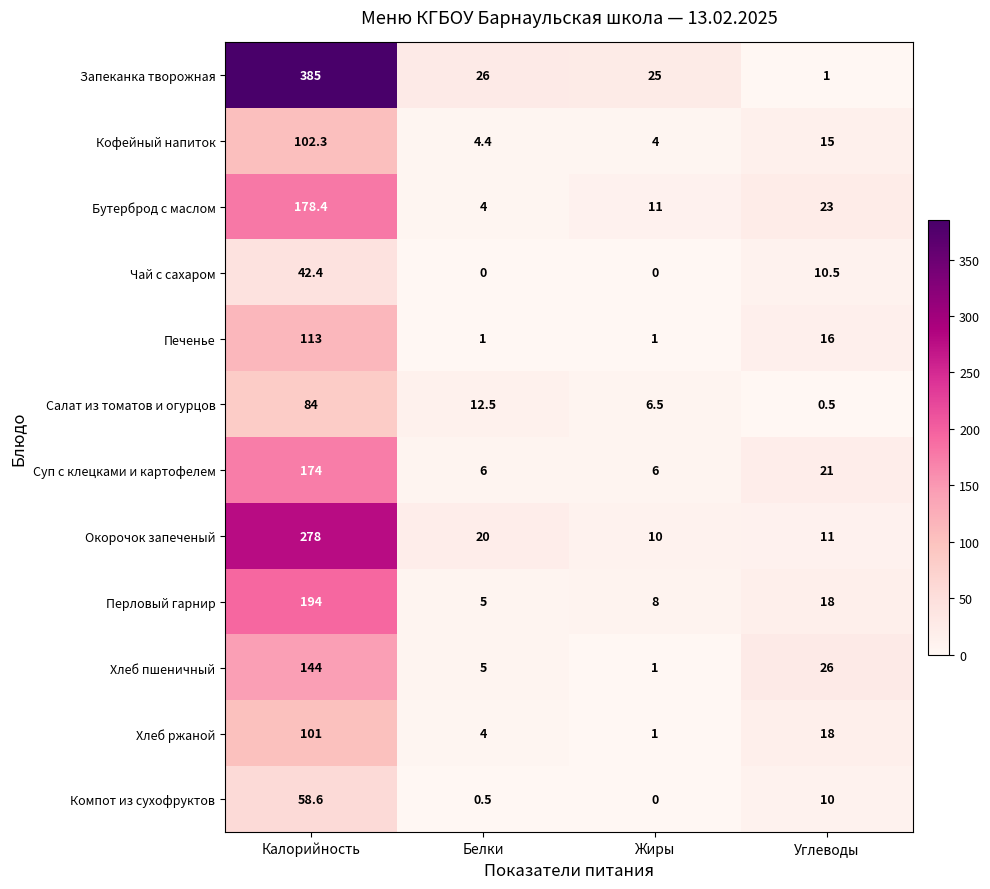

The Запеканка творожная series shows 40.1 at Жиры. True or false?

False